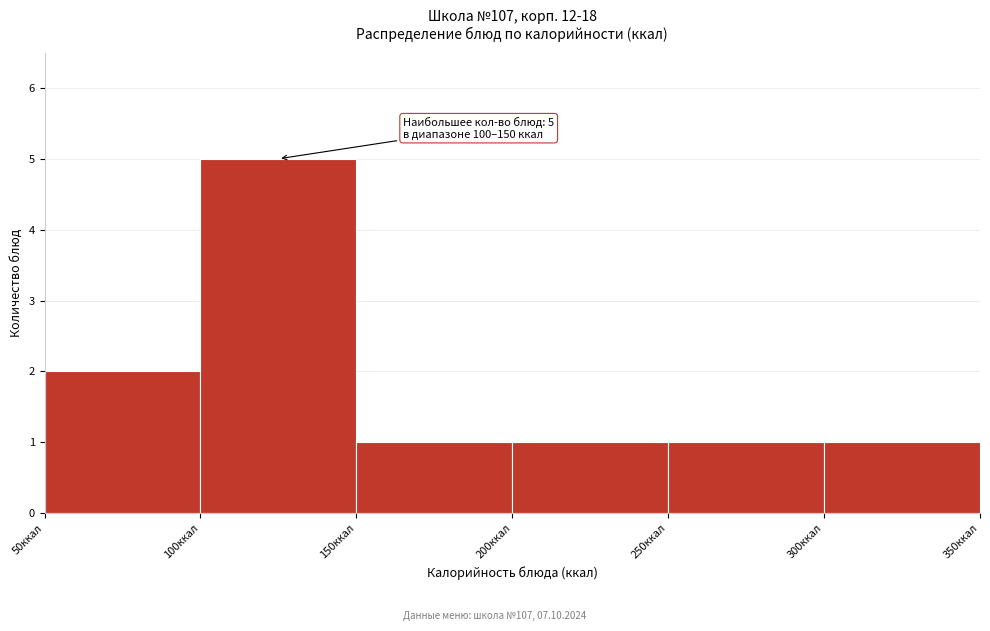

Which range on the x-axis has the tallest bar?

100 to 150